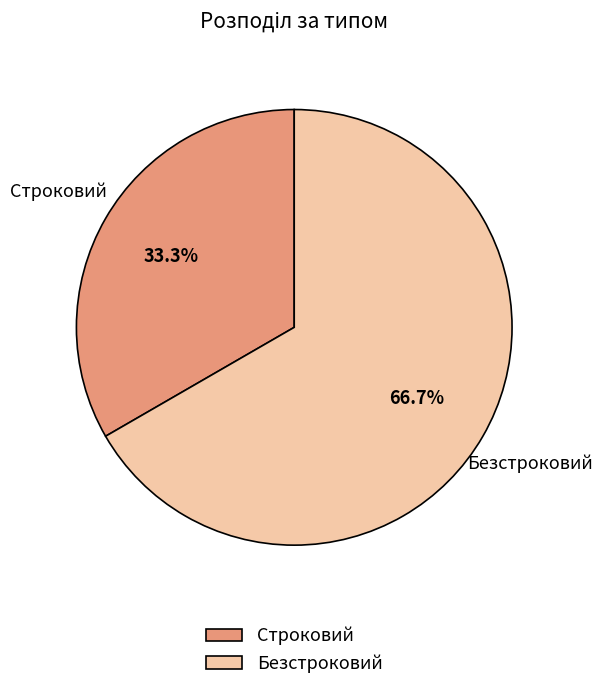

Which category has the smallest portion of the pie?

Строковий